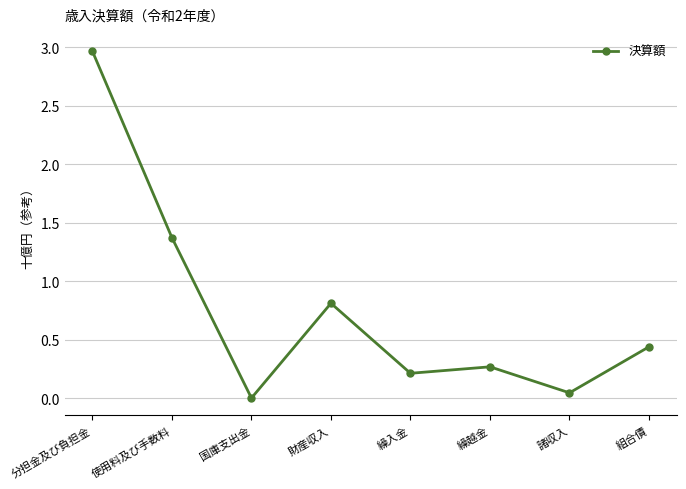

Reading left to right, extract all data points from this chart.

2964000	1370900	345	810199	212000	267292	45032	438300